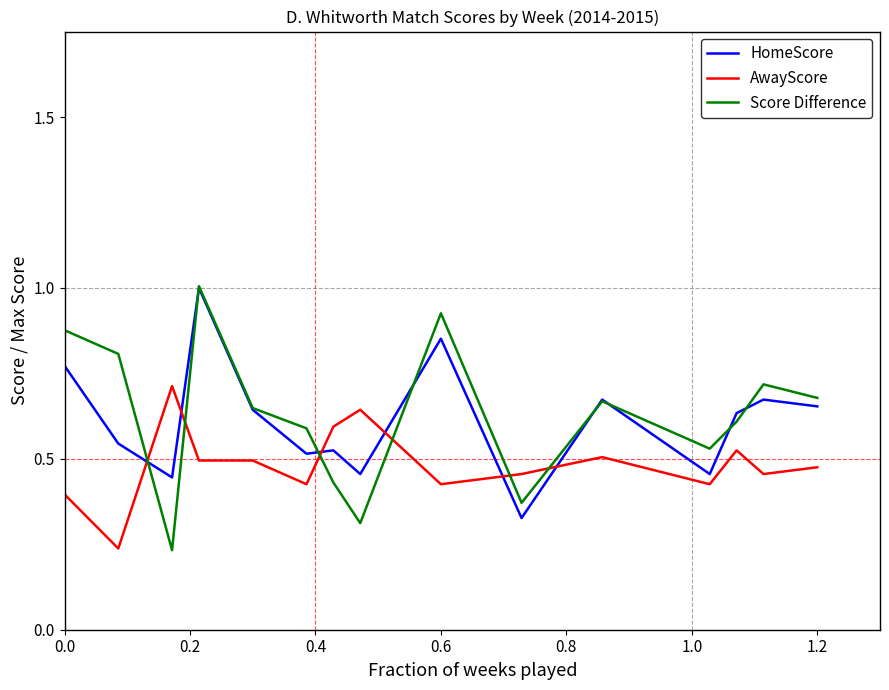

Which series has the widest spread of values?

Score Difference